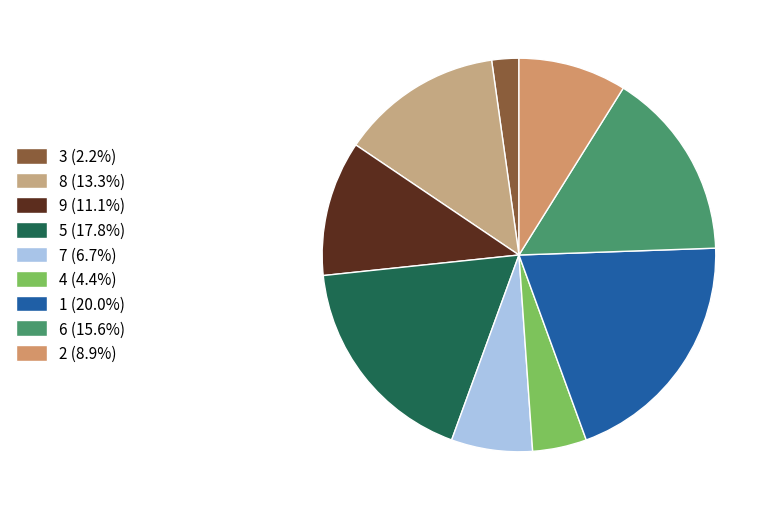

Does any single category account for the majority?

No